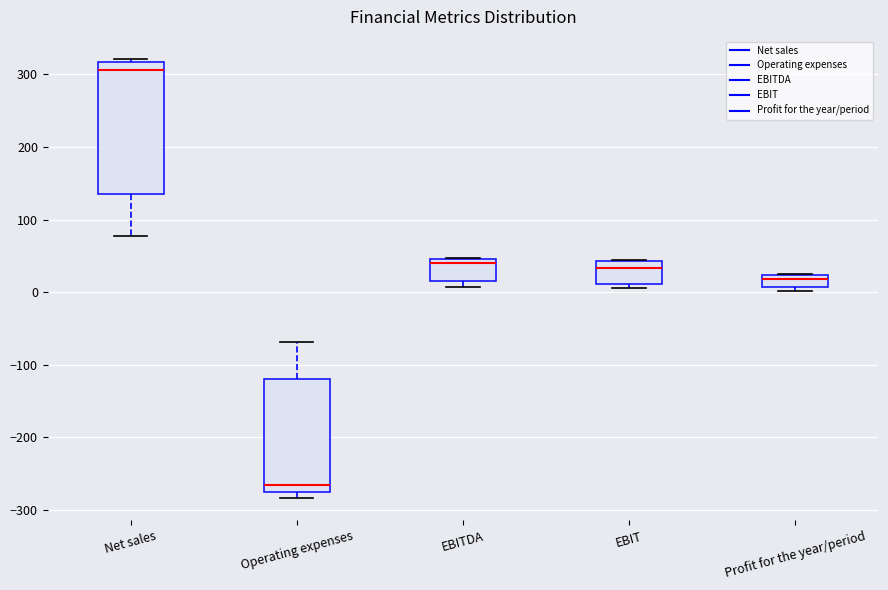

Reading left to right, read every box against the y-axis: the position of its median line, the range the box covers, and the ends of its whiskers. The values are not printed on the chart, so give them approximately, as read against the axis.

Net sales: median 310, box 130 to 320, whiskers 80 to 320 (just above the box's upper edge)
Operating expenses: median -270, box -280 to -120, whiskers -280 (just below the box's lower edge) to -70
EBITDA: median 40, box 20 to 50, whiskers 10 to 50
EBIT: median 30, box 10 to 40, whiskers 10 (just below the box's lower edge) to 40
Profit for the year/period: median 20 (just below the box's upper edge), box 10 to 20, whiskers 0 to 30